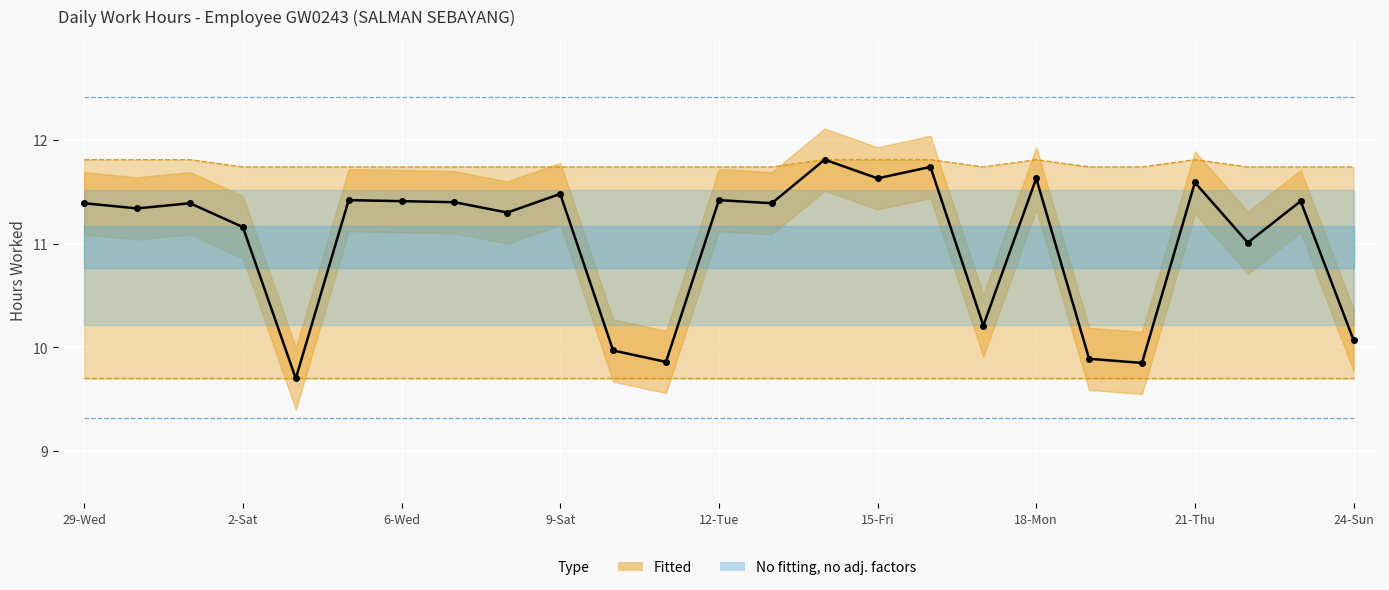

The chart shows a value of 11.6 at 21-Thu. True or false?

True